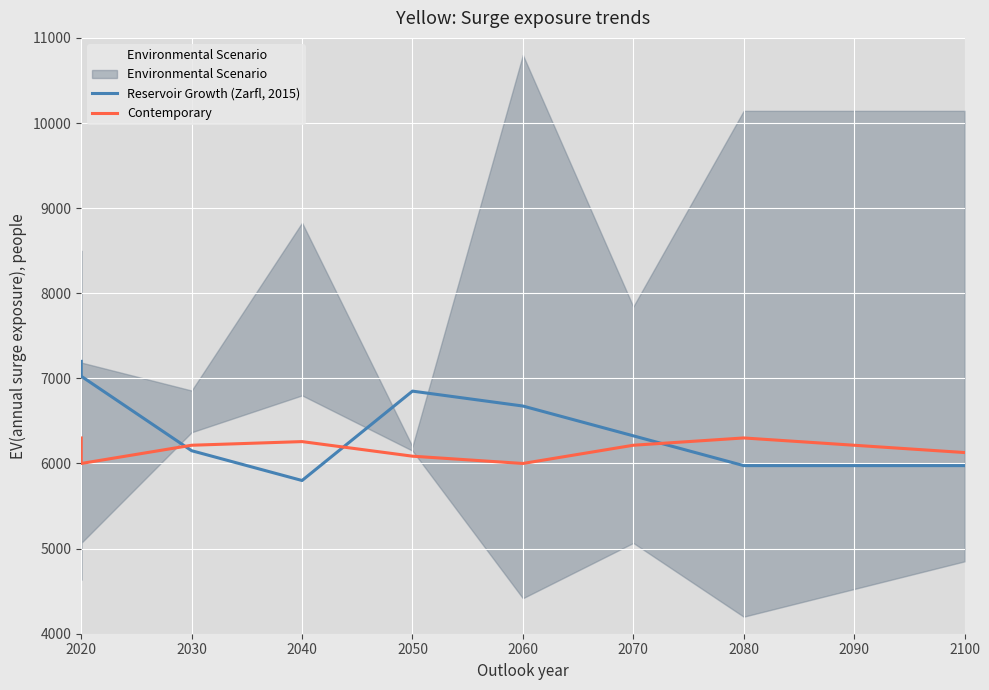

List the series in order of their overall mean, highest first.

Reservoir Growth (Zarfl, 2015), Contemporary